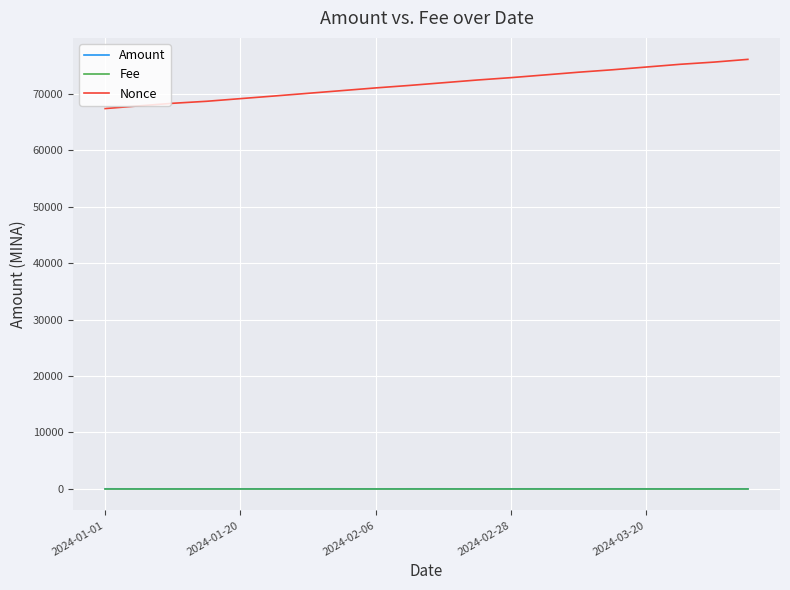

What is the maximum value shown in the chart?

76111.0